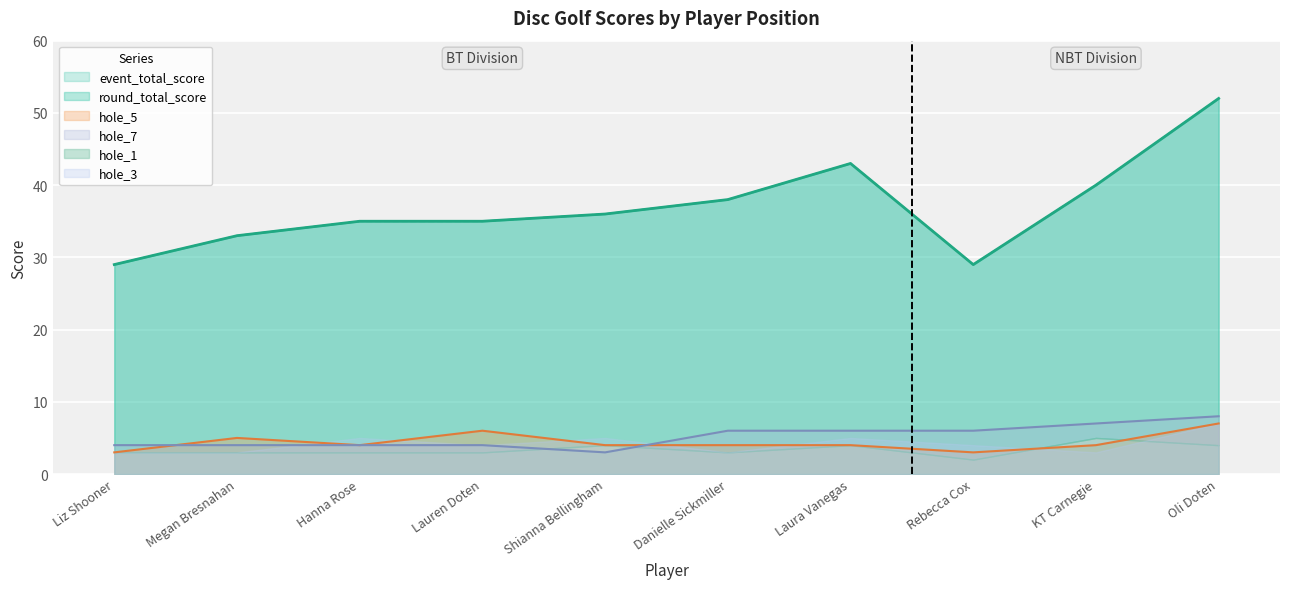

What is the difference between the second highest and minimum values in the hole_7 series?

4